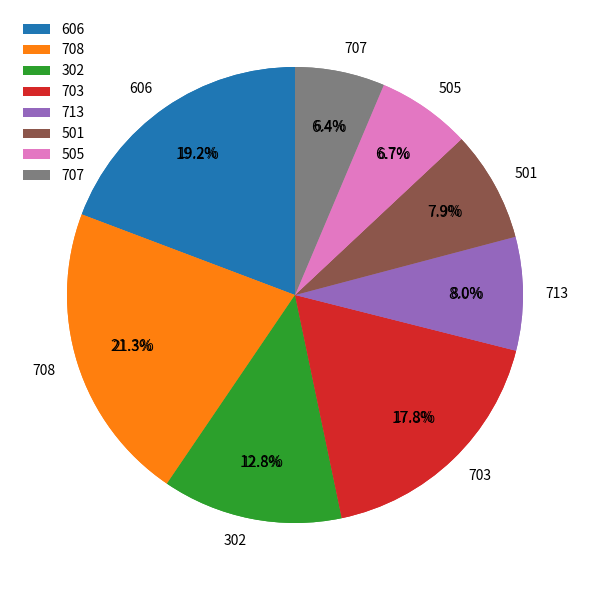

True or false: 707 accounts for 6% of the total.

True